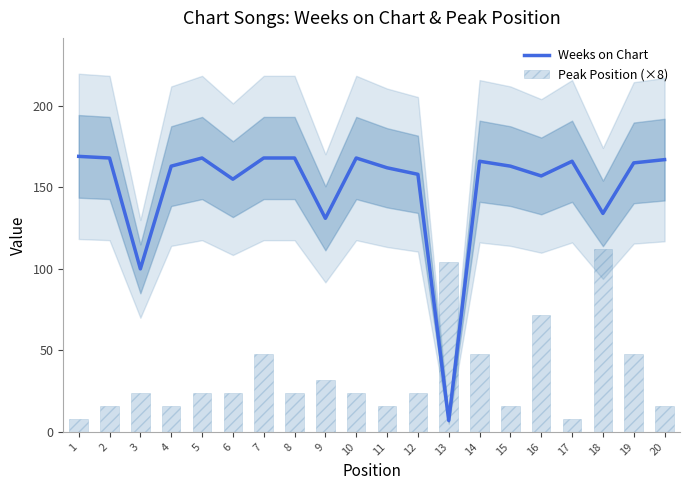

Rank the categories by Weeks on Chart value from lowest to highest.

13, 3, 9, 18, 6, 16, 12, 11, 4, 15, 19, 14, 17, 20, 2, 5, 7, 8, 10, 1